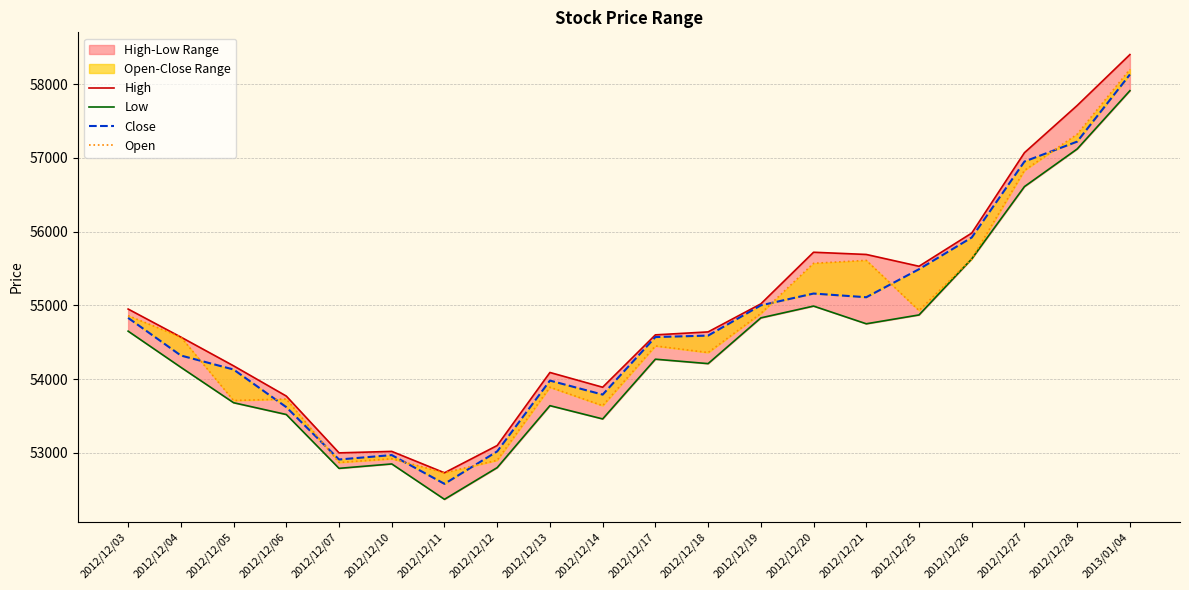

How many lines are shown in the chart?

4